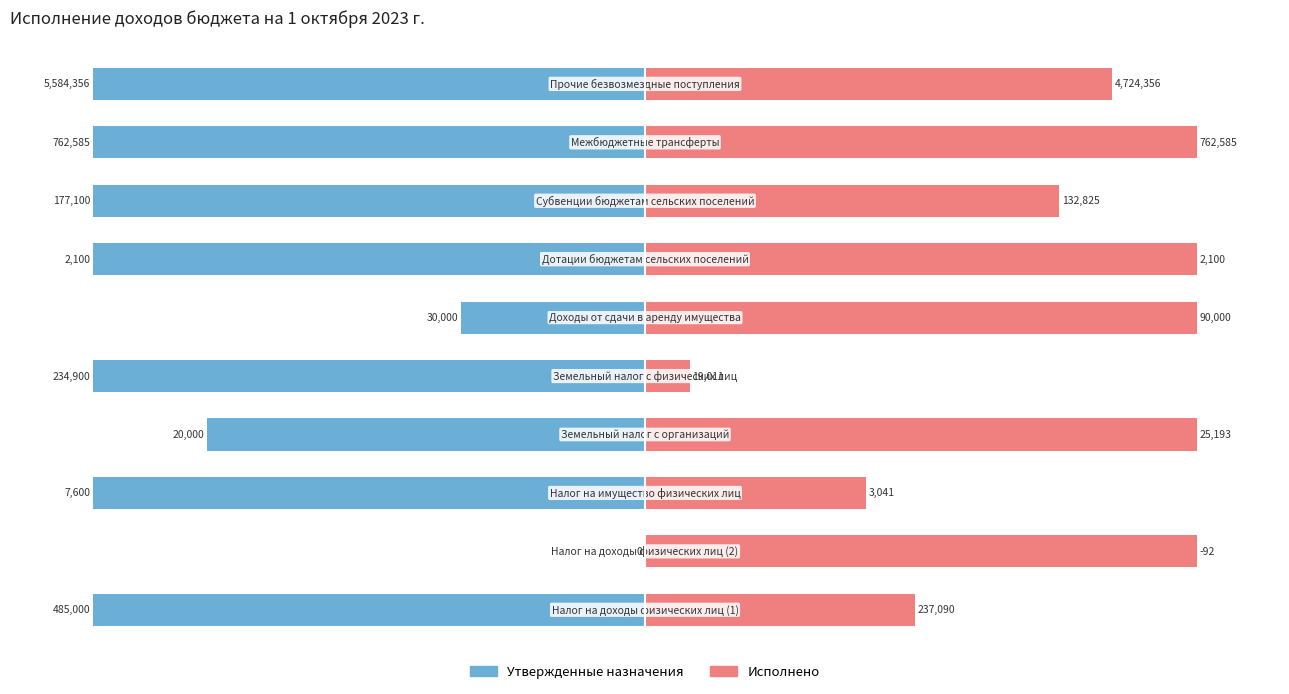

Count the number of data series in this chart.

2